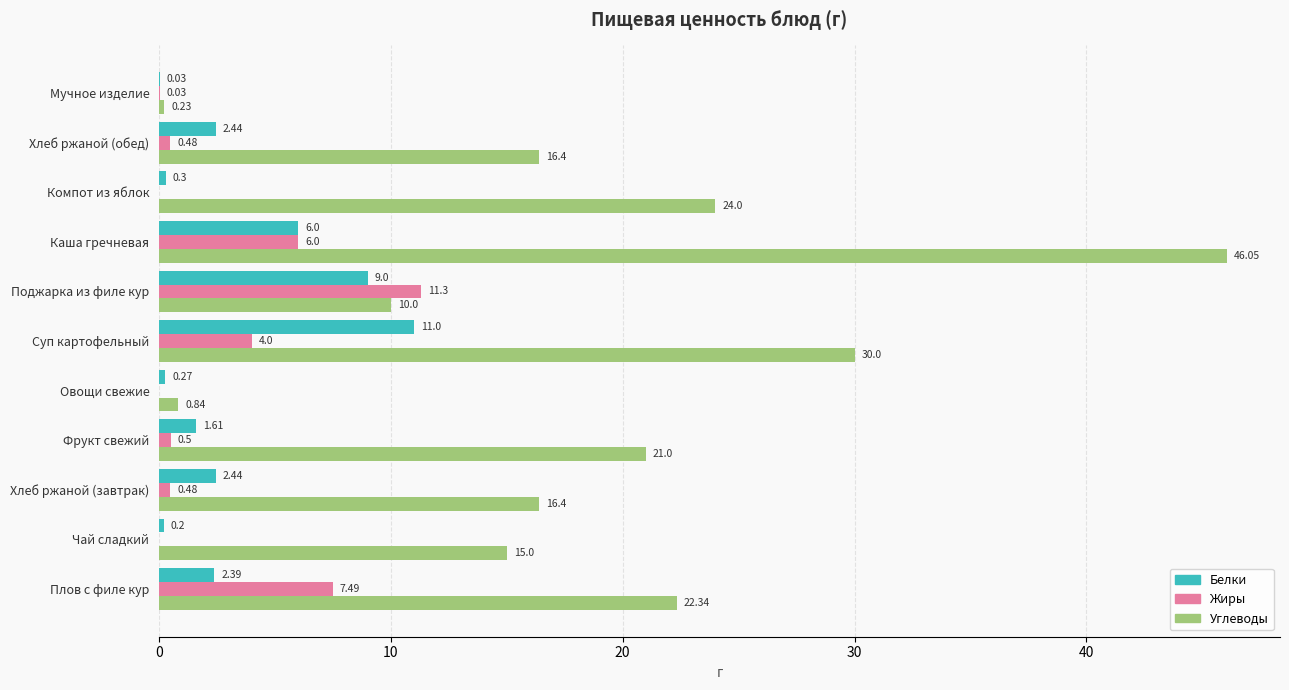

Is the value of Белки at Мучное изделие greater than the value of Углеводы at Фрукт свежий?

No